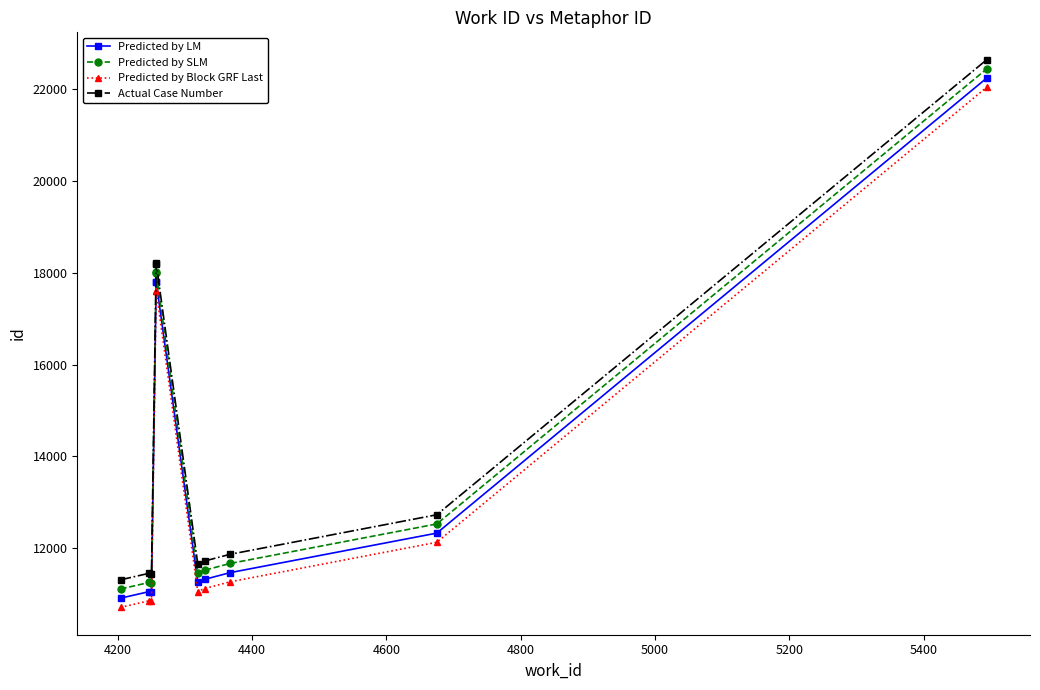

What is the sum of all Predicted by Block GRF Last values?

135246